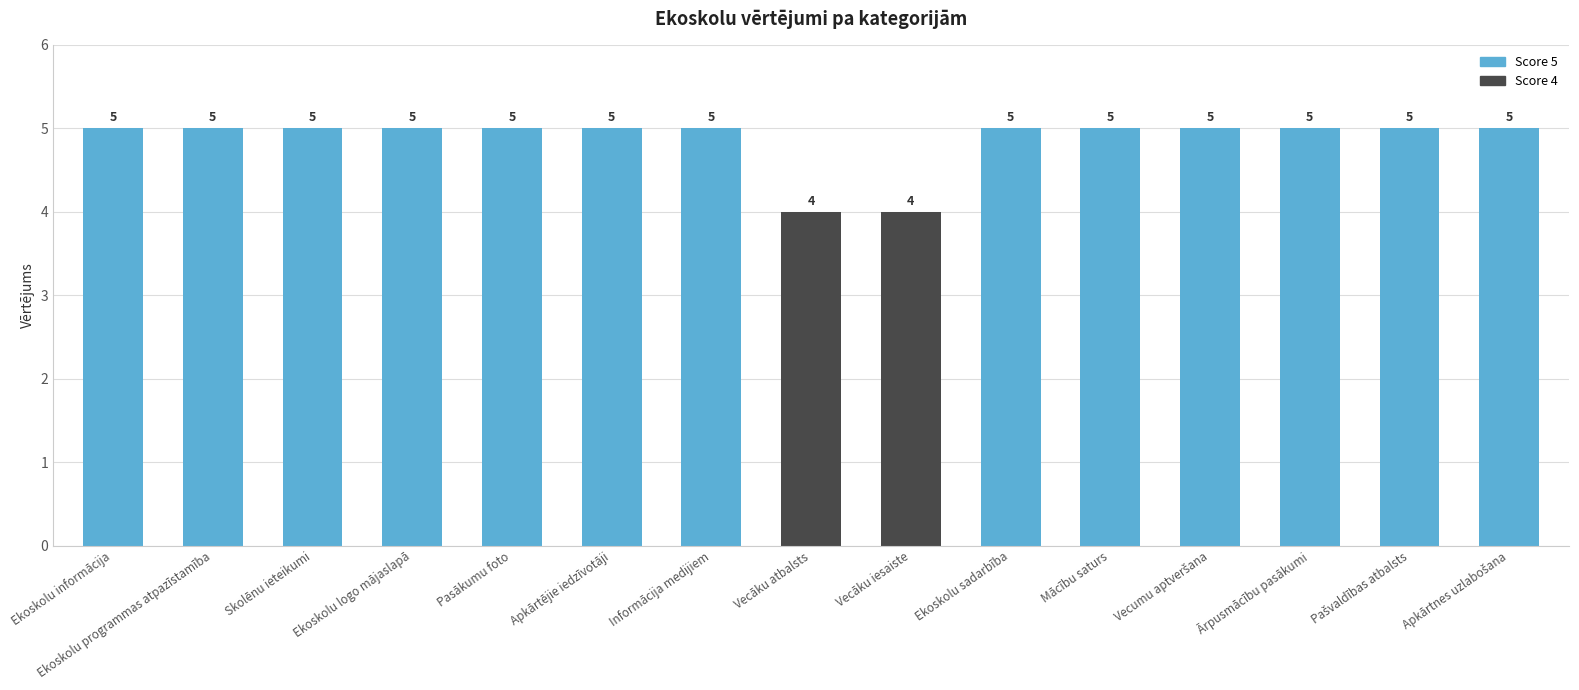

Is it true that the value at Ekoskolu programmas atpazīstamība is 8?

False